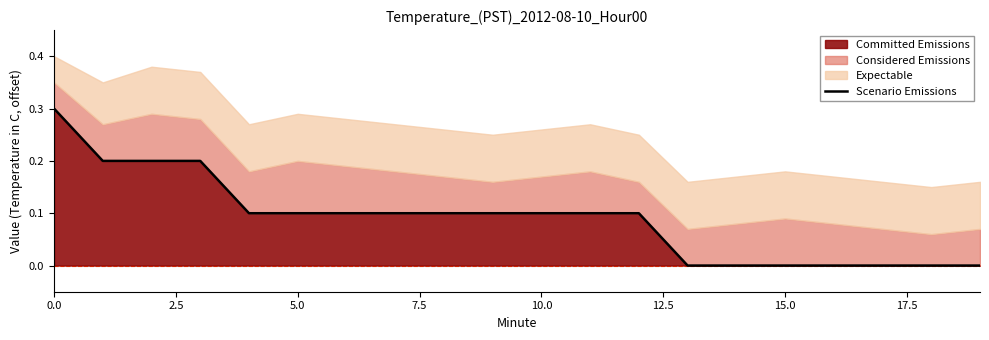

Which category has the lowest value across all series?

13